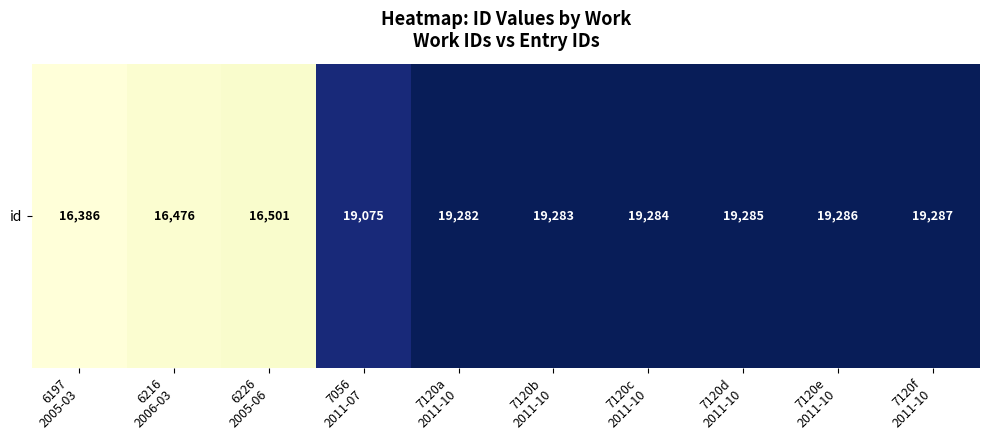

Which label corresponds to the largest value in the chart?

7120f
2011-10